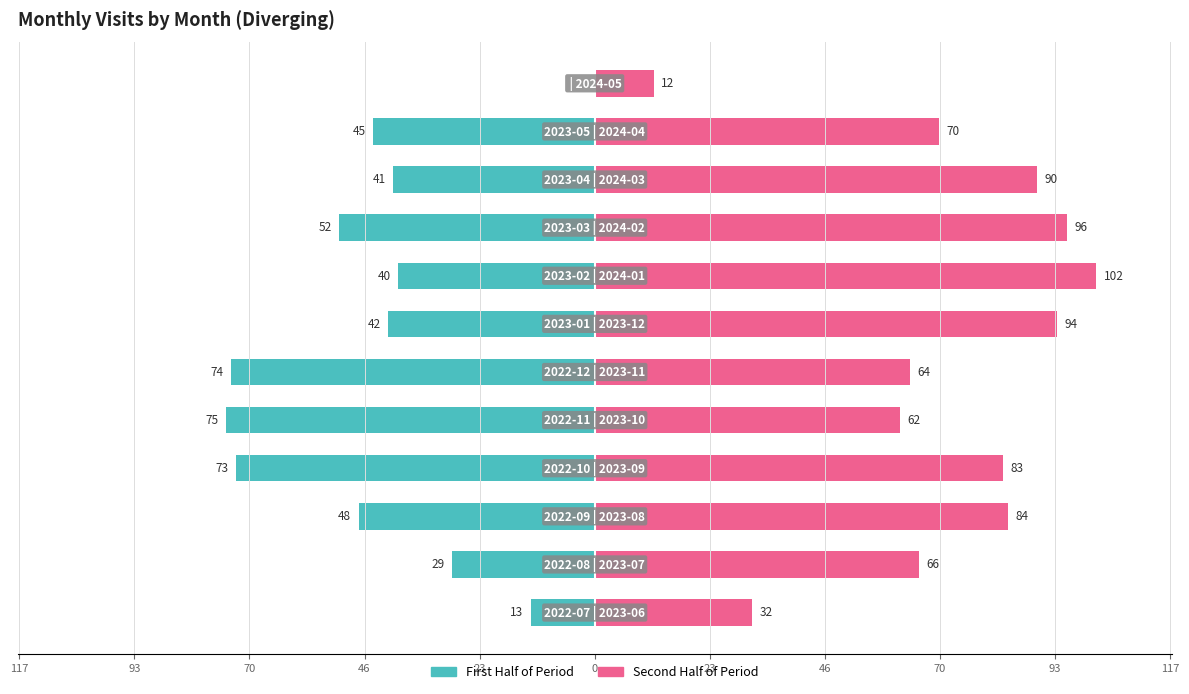

How many groups of bars are there?

12